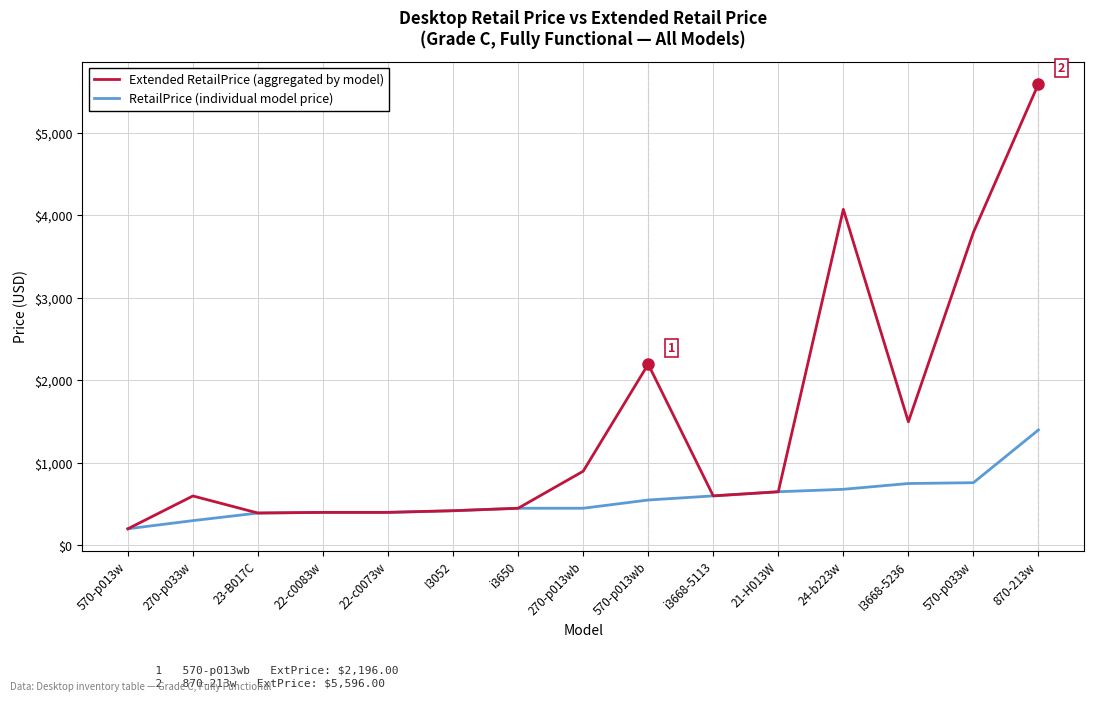

What is the lowest value of the Extended RetailPrice (aggregated by model) series?

200.0